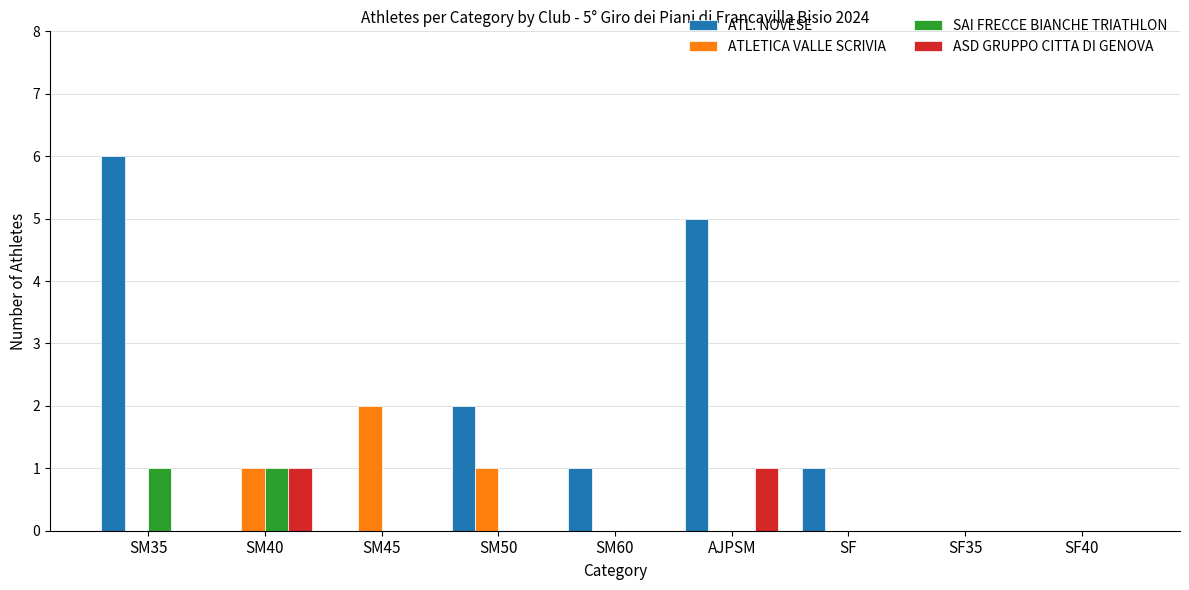

Which series has the largest total across all categories?

ATL. NOVESE